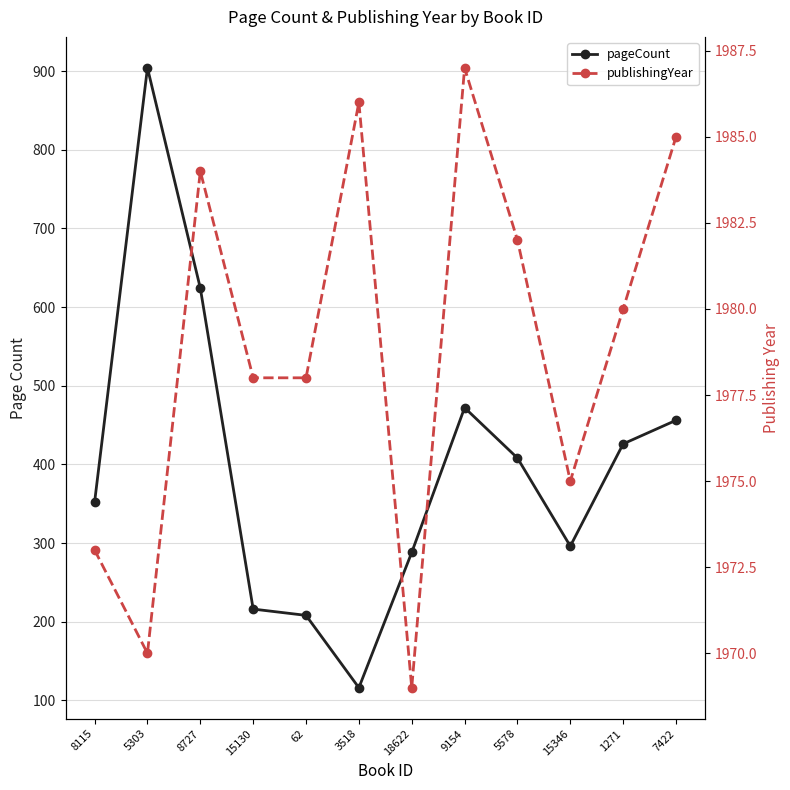

True or false: pageCount and publishingYear intersect in this chart.

False